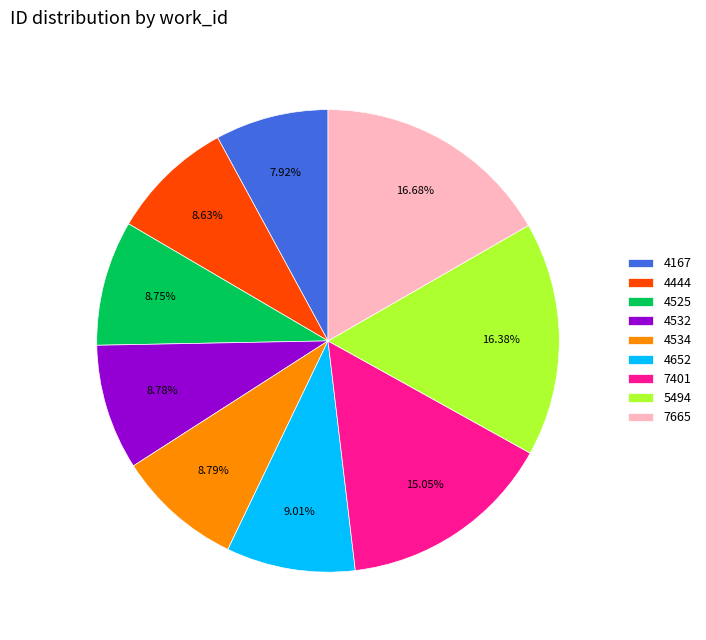

Is there any slice that represents more than half of the pie?

No